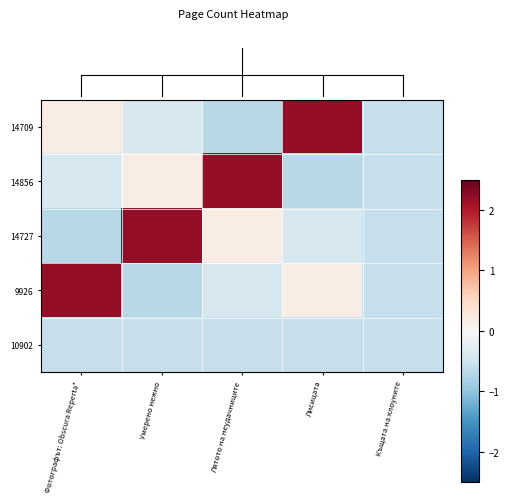

Rank the series by their maximum value, from lowest to highest.

10902, 14709, 14856, 14727, 9926